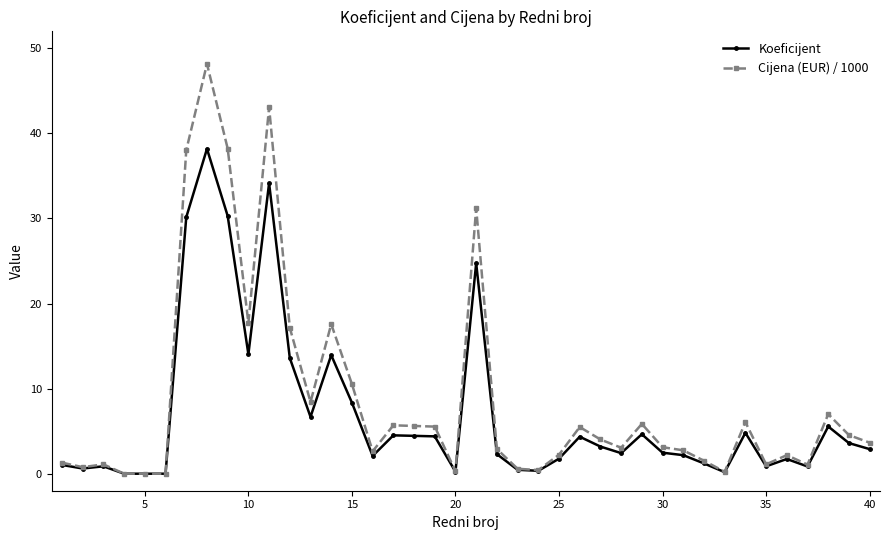

How many series are shown in this chart?

2